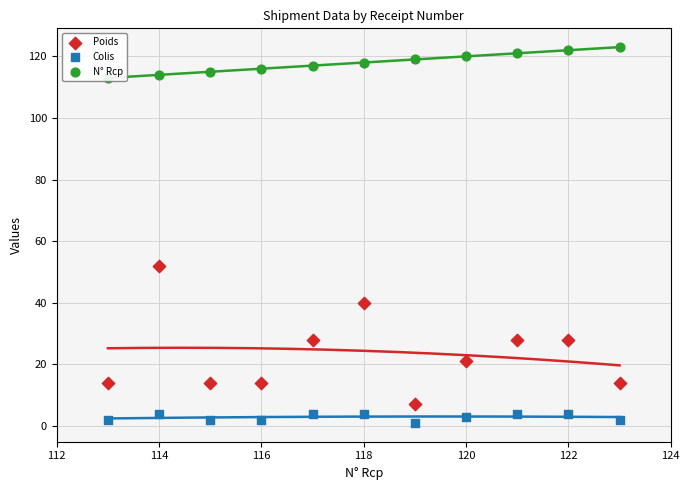

Is the value of Poids at 116 greater than the value of N° Rcp at 112?

No